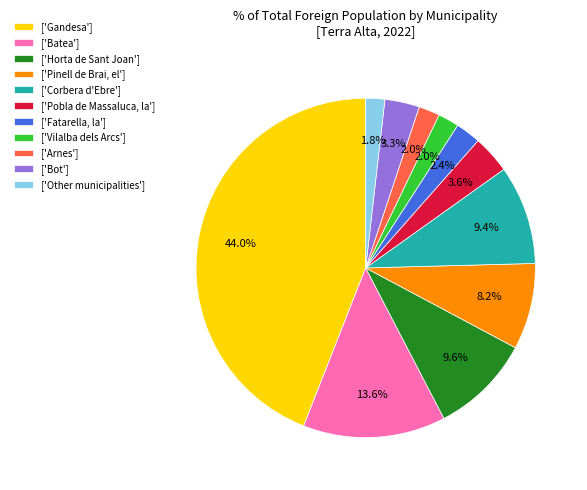

What is the largest slice in the pie chart?

['Gandesa']